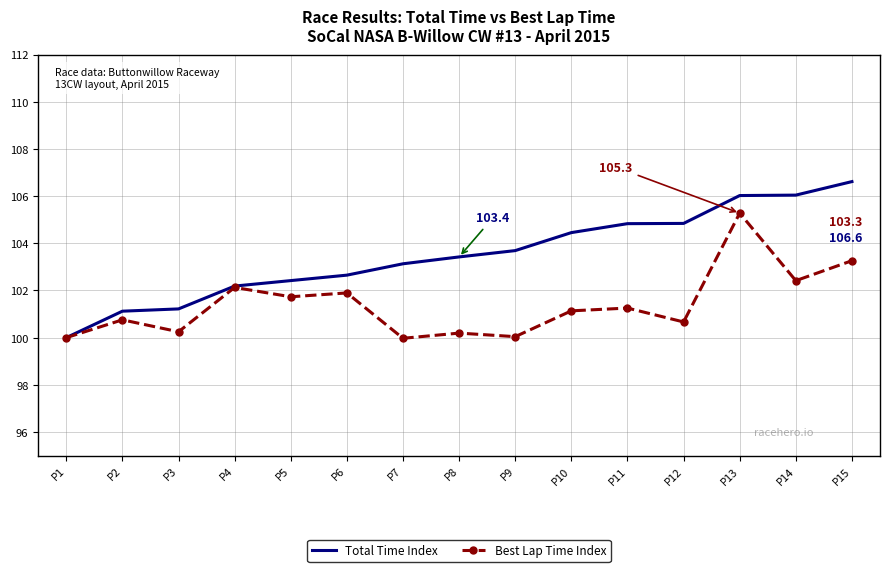

What is the average value of the Total Time Index series?

103.5